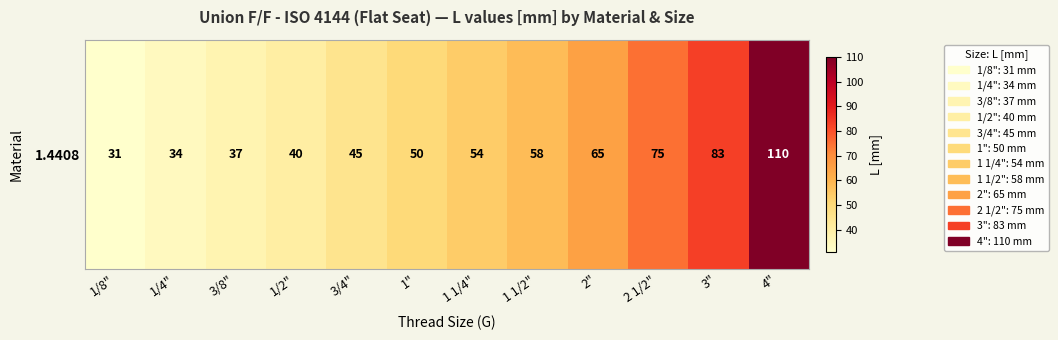

How many categories are shown in the chart?

12